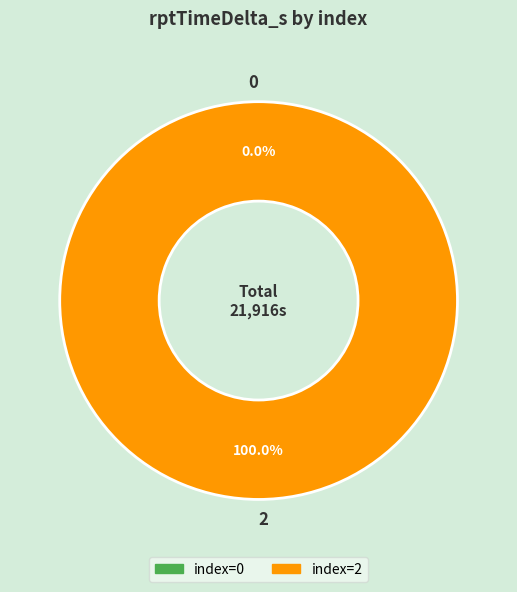

Does 2 represent more than half of the total?

Yes